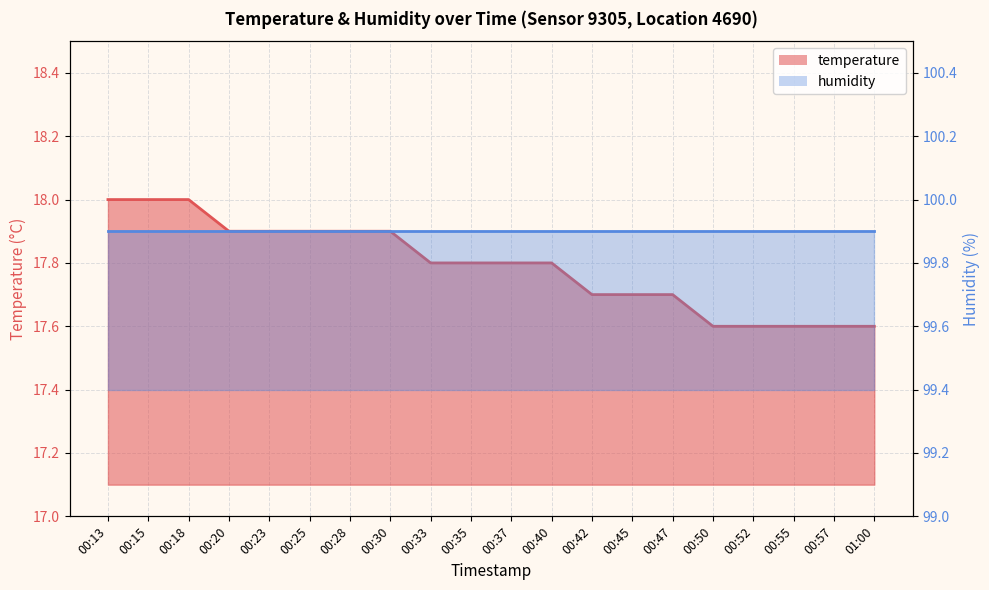

What position from the left is 00:55?

18